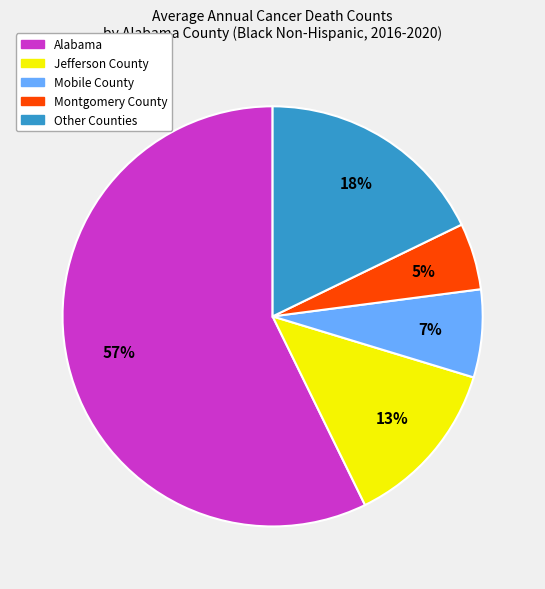

Count the number of slices in the pie.

5